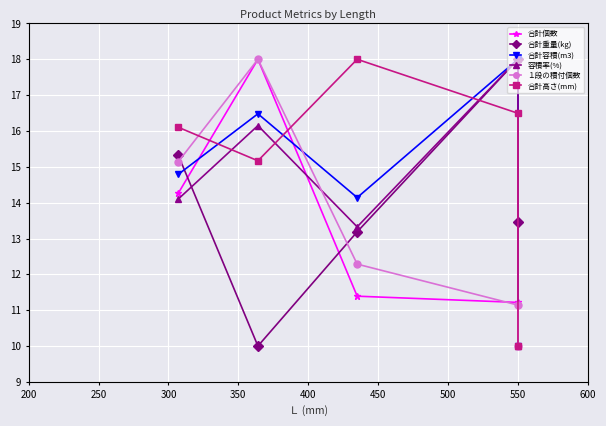

Which series has the widest spread of values?

合計個数